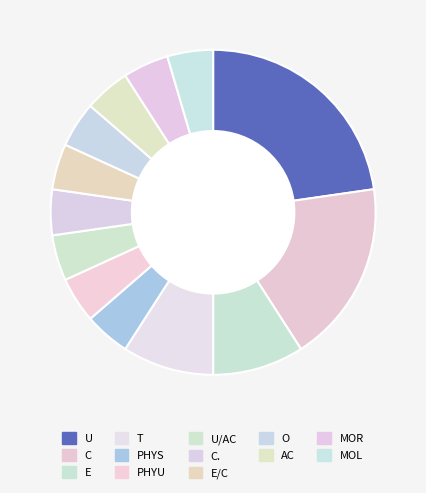

How many slices are in this pie chart?

13